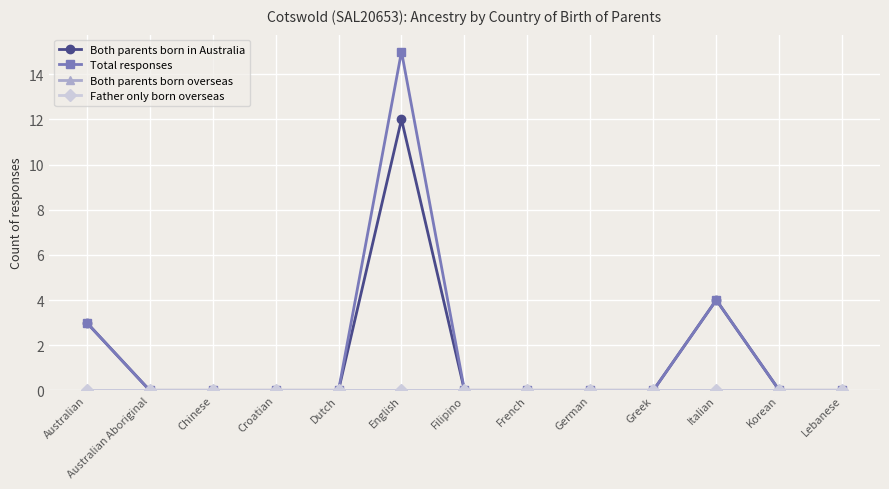

Reading right to left, what are all the values shown in this chart?

Both parents born in Australia: Lebanese=0	Korean=0	Italian=4	Greek=0	German=0	French=0	Filipino=0	English=12	Dutch=0	Croatian=0	Chinese=0	Australian Aboriginal=0	Australian=3
Total responses: Lebanese=0	Korean=0	Italian=4	Greek=0	German=0	French=0	Filipino=0	English=15	Dutch=0	Croatian=0	Chinese=0	Australian Aboriginal=0	Australian=3
Both parents born overseas: Lebanese=0	Korean=0	Italian=0	Greek=0	German=0	French=0	Filipino=0	English=0	Dutch=0	Croatian=0	Chinese=0	Australian Aboriginal=0	Australian=0
Father only born overseas: Lebanese=0	Korean=0	Italian=0	Greek=0	German=0	French=0	Filipino=0	English=0	Dutch=0	Croatian=0	Chinese=0	Australian Aboriginal=0	Australian=0